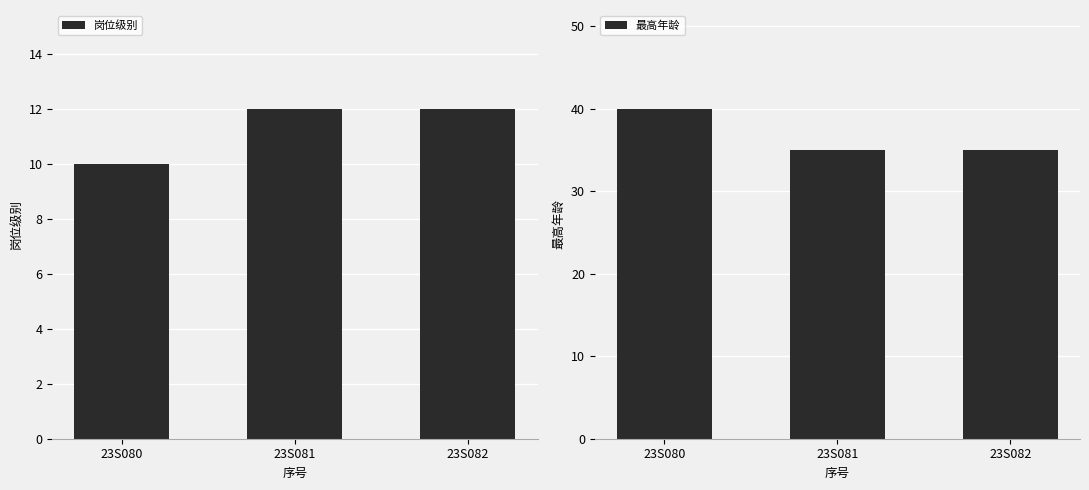

Which series has the widest spread of values?

最高年龄